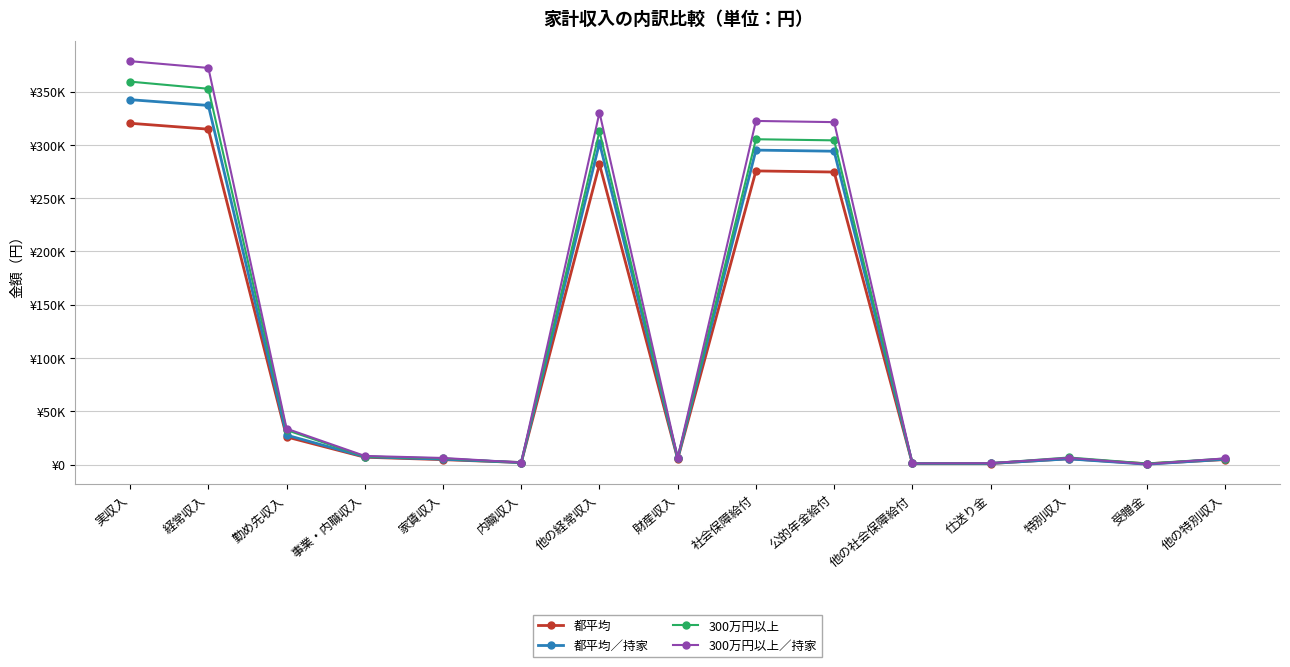

The value of 300万円以上／持家 at 勤め先収入 is 33713. True or false?

True